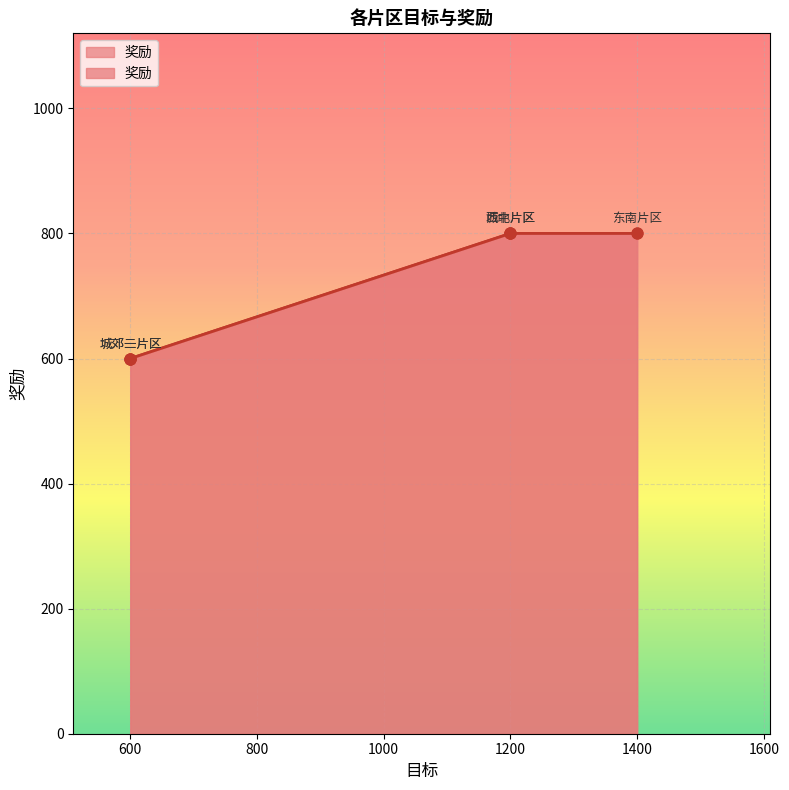

Between 600 and 1200, which is larger?

1200